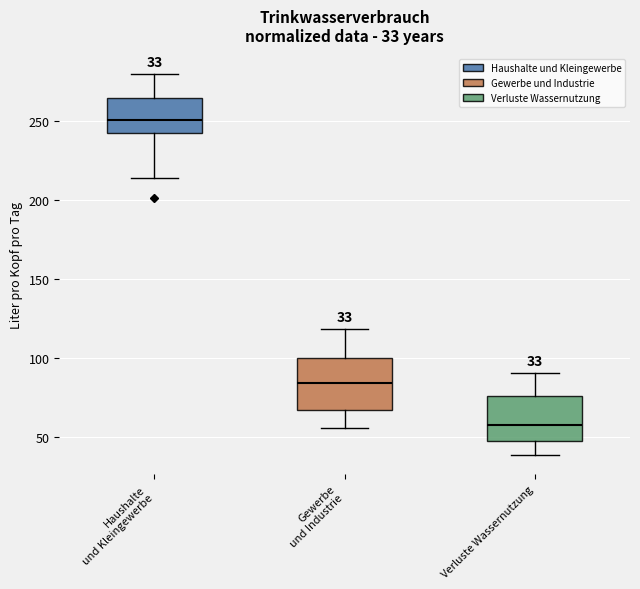

Which box's median line is the lowest?

Verluste Wassernutzung